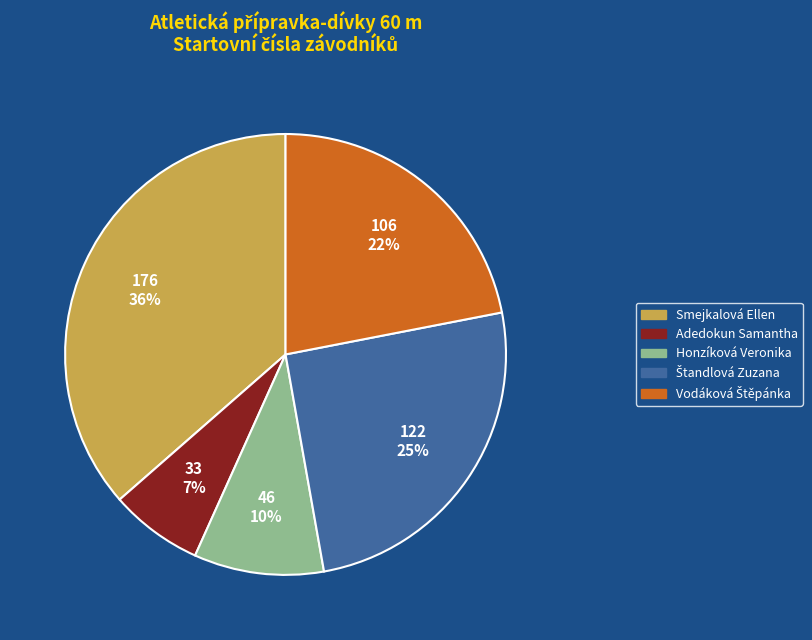

To the nearest percent, what is the combined percentage of Honzíková Veronika and Smejkalová Ellen?

46%